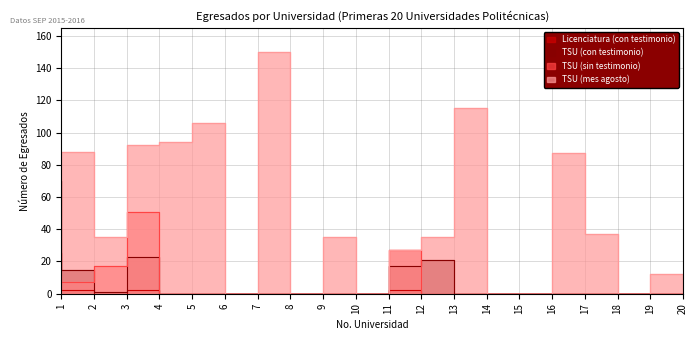

True or false: TSU (mes agosto) and TSU (sin testimonio) cross at least once.

True